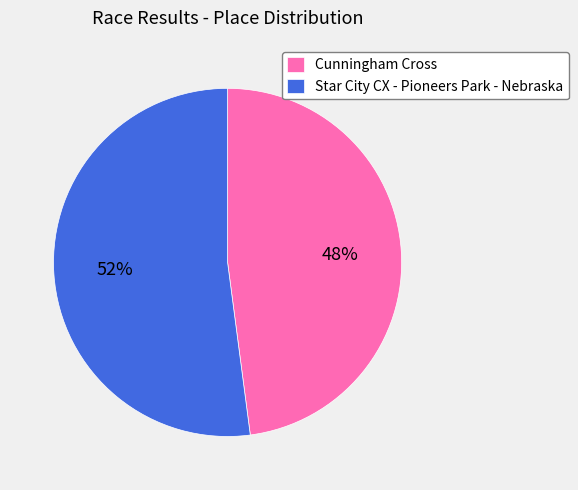

Count the number of slices in the pie.

2